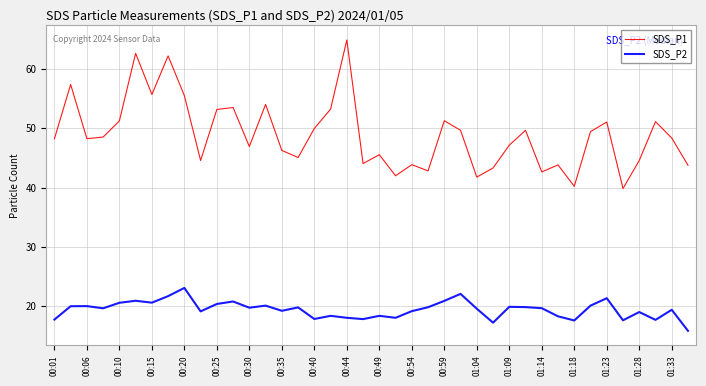

What is the difference between the maximum and minimum values in the SDS_P1 series?

25.0